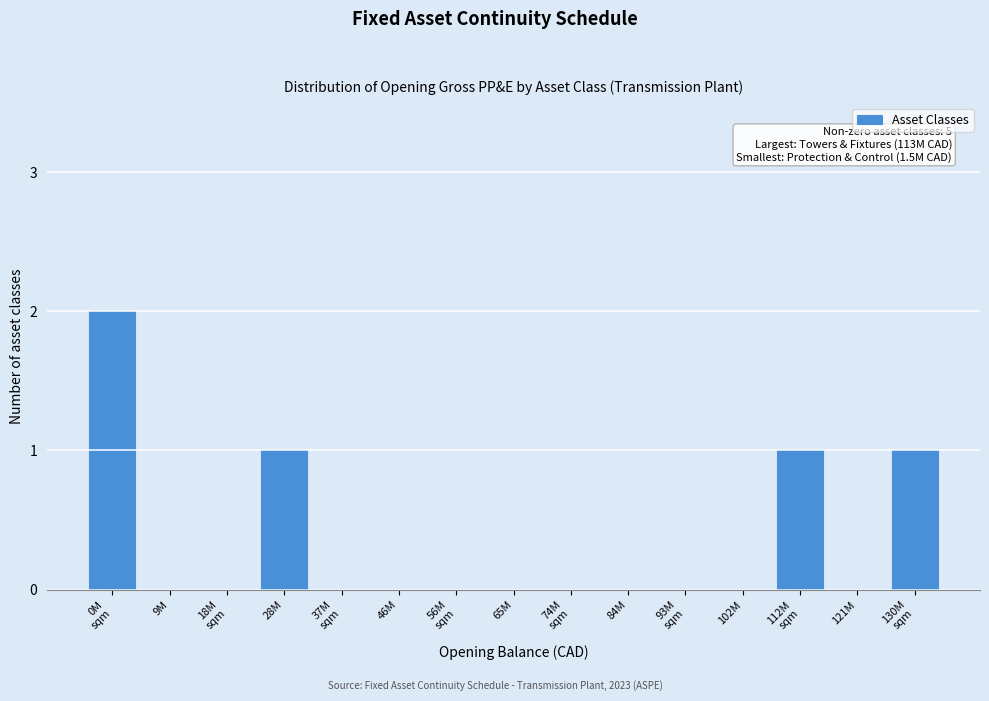

The value at 65M is 0. True or false?

True